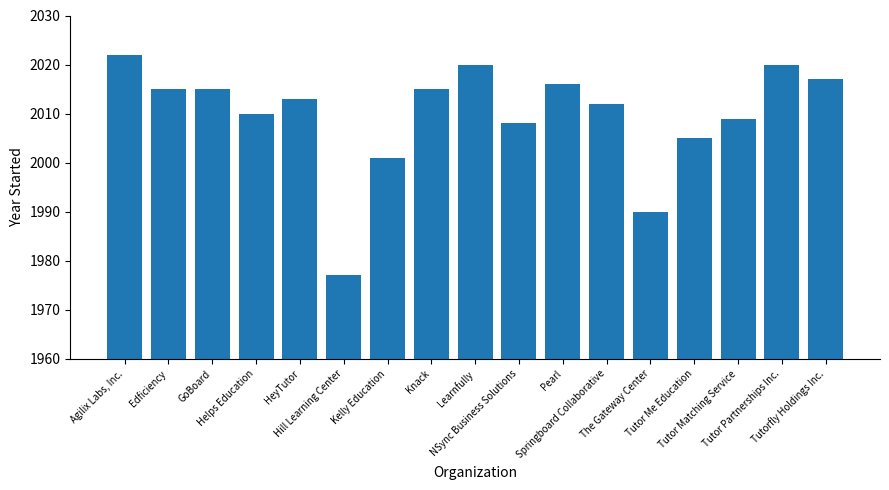

Between Tutor Partnerships Inc. and Springboard Collaborative, which is larger?

Tutor Partnerships Inc.